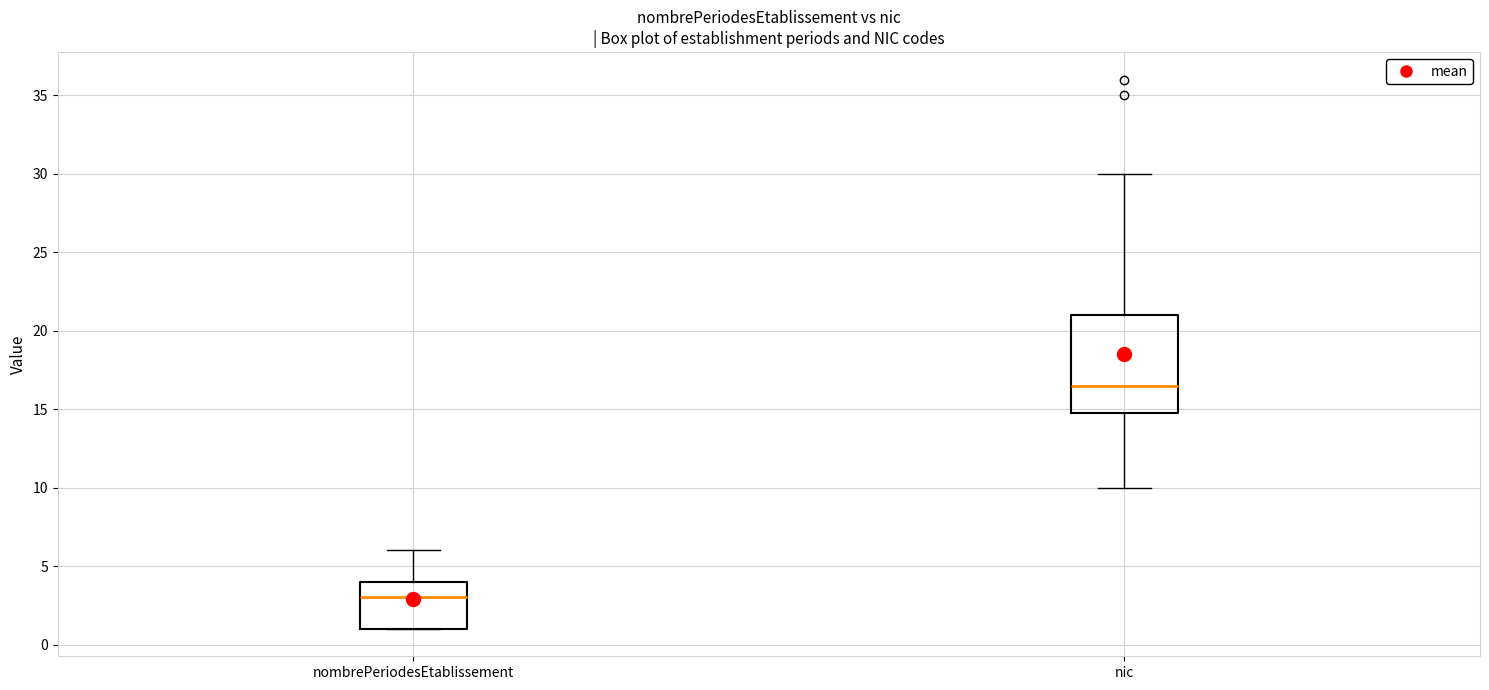

Reading left to right, read every box against the y-axis: the position of its median line, the range the box covers, and the ends of its whiskers. The values are not printed on the chart, so give them approximately, as read against the axis.

nombrePeriodesEtablissement: median 3.0, box 1.0 to 4.0, whiskers 1.0 to 6.0
nic: median 16.5, box 15.0 to 21.0, whiskers 10.0 to 30.0